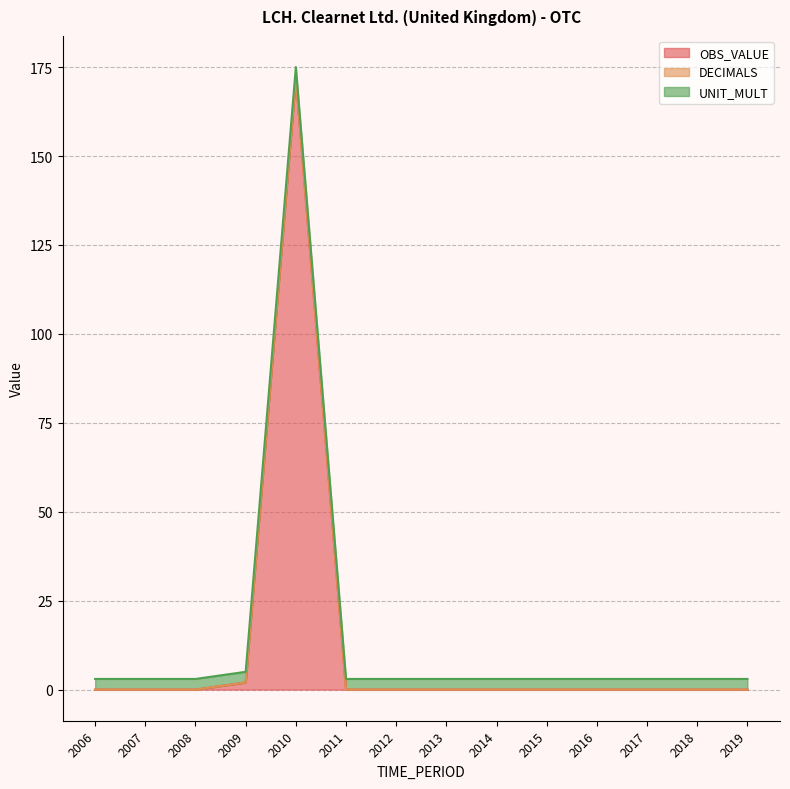

Rank the series by their average value, from highest to lowest.

OBS_VALUE, UNIT_MULT, DECIMALS